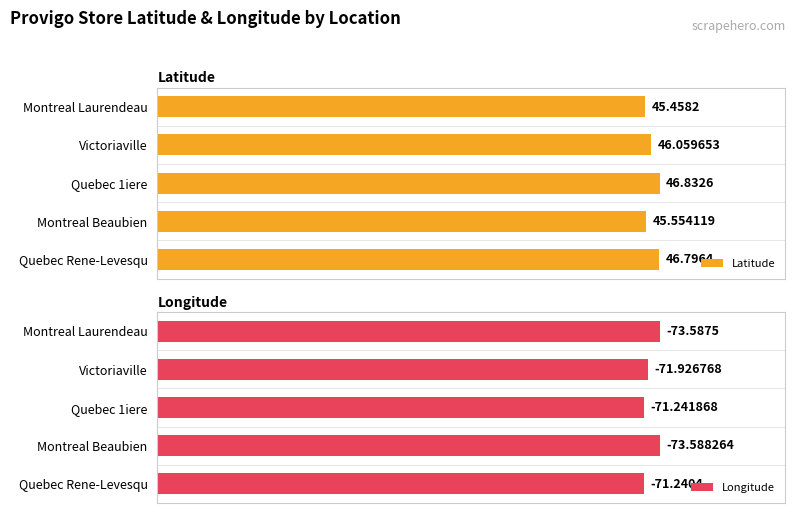

At which label is Latitude closest to 46?

Victoriaville